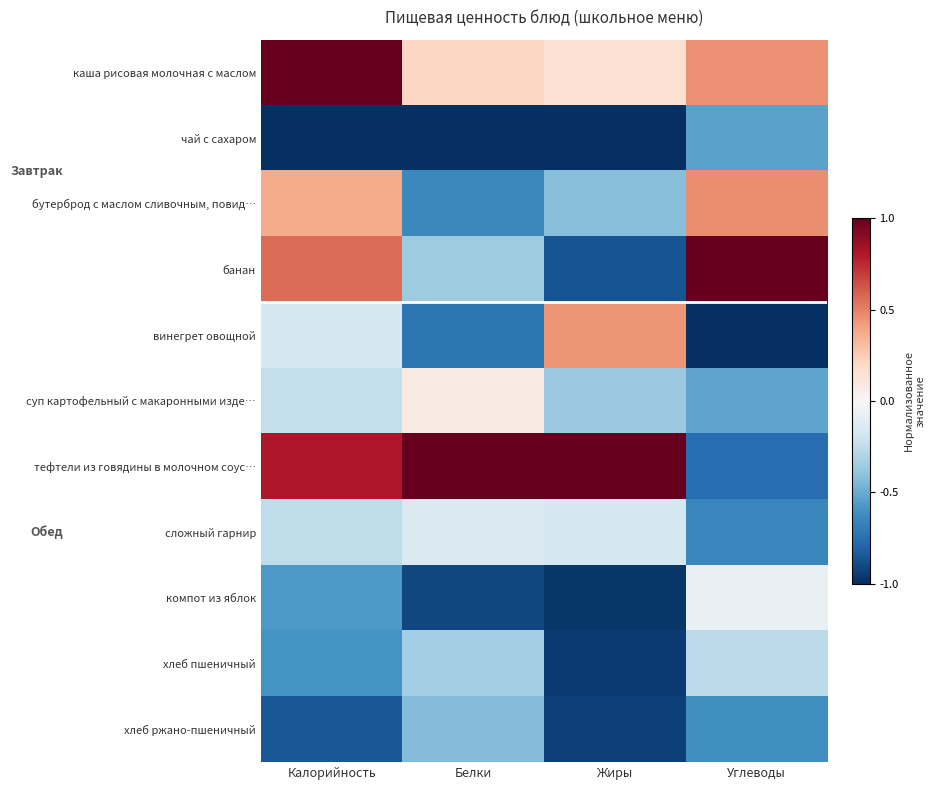

What is the total value across all series at Жиры?

-4.1